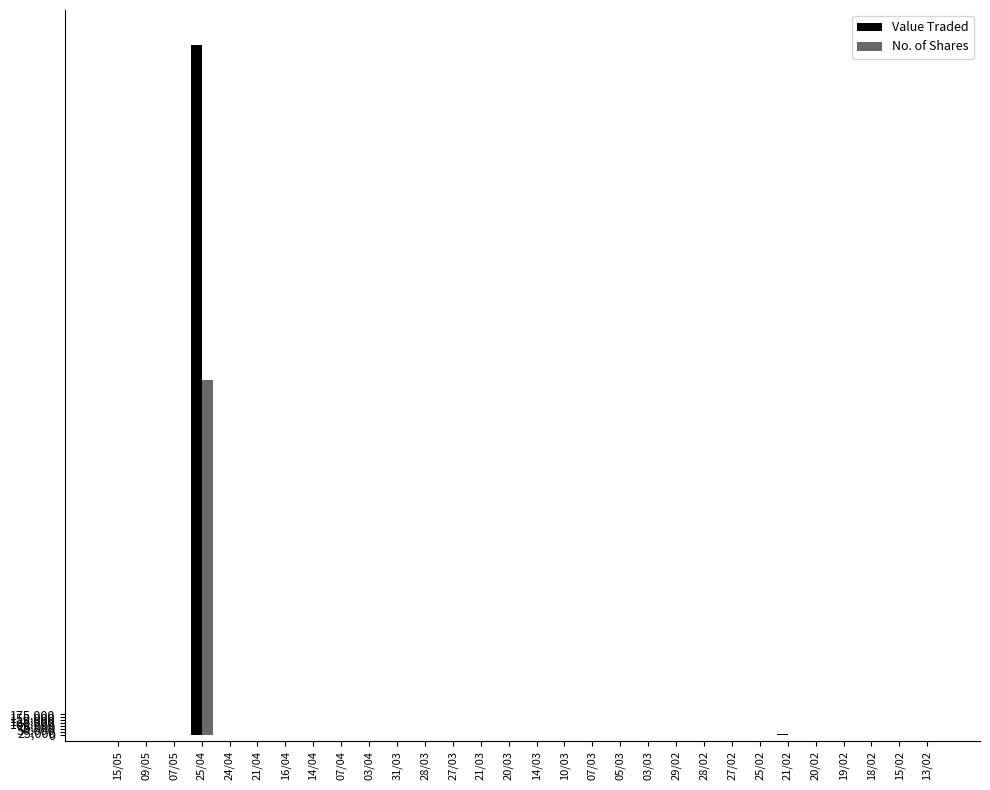

What is the total value across all series at 07/03?

2395